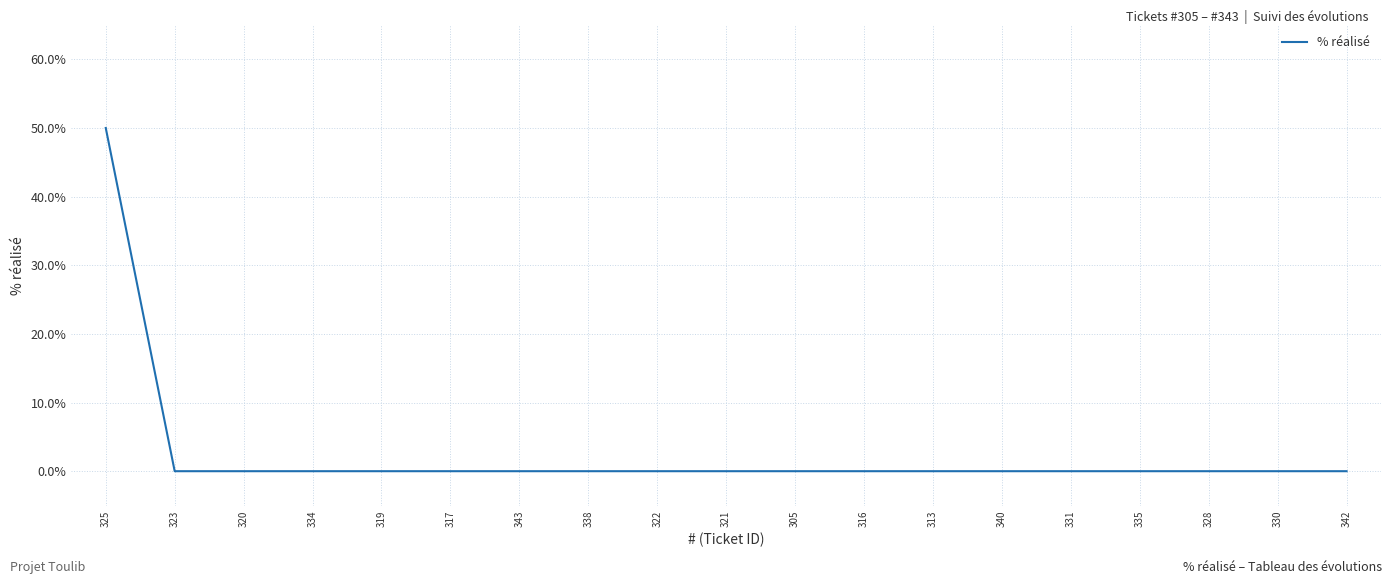

Which label corresponds to the largest value in the chart?

325